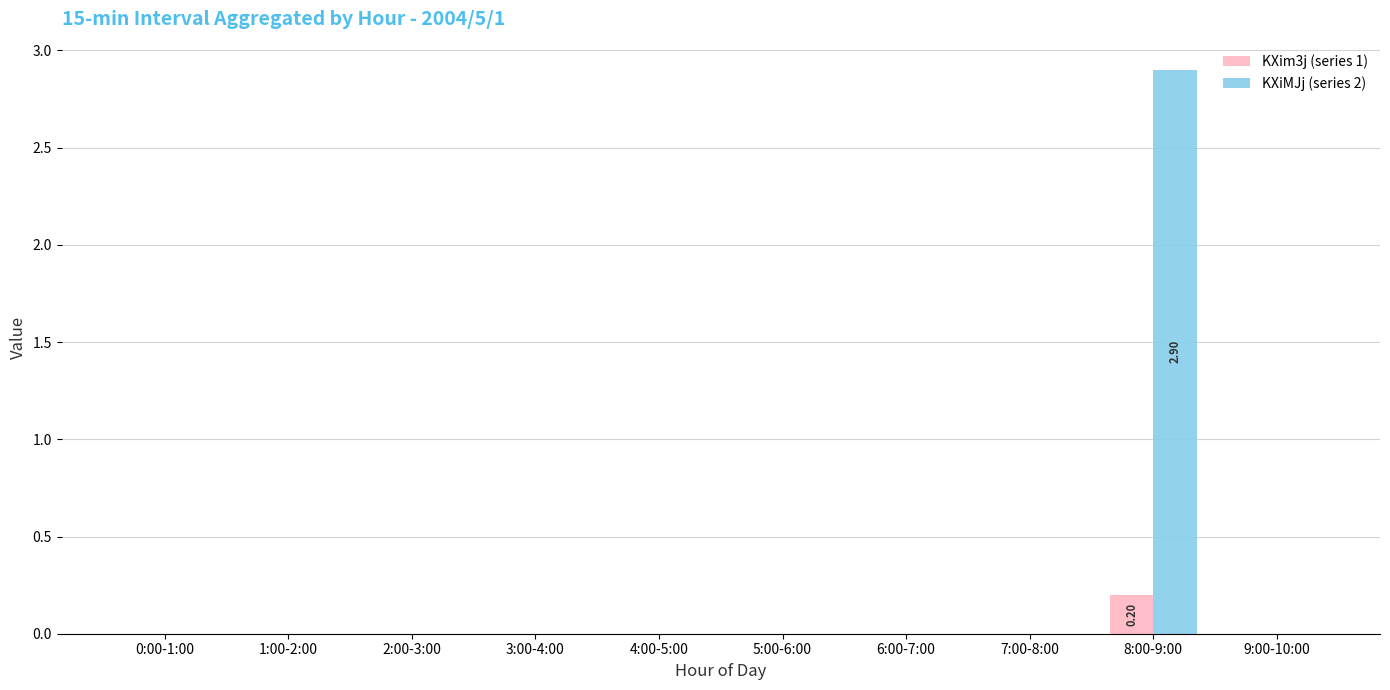

Which category has the highest value across all series?

8:00-9:00